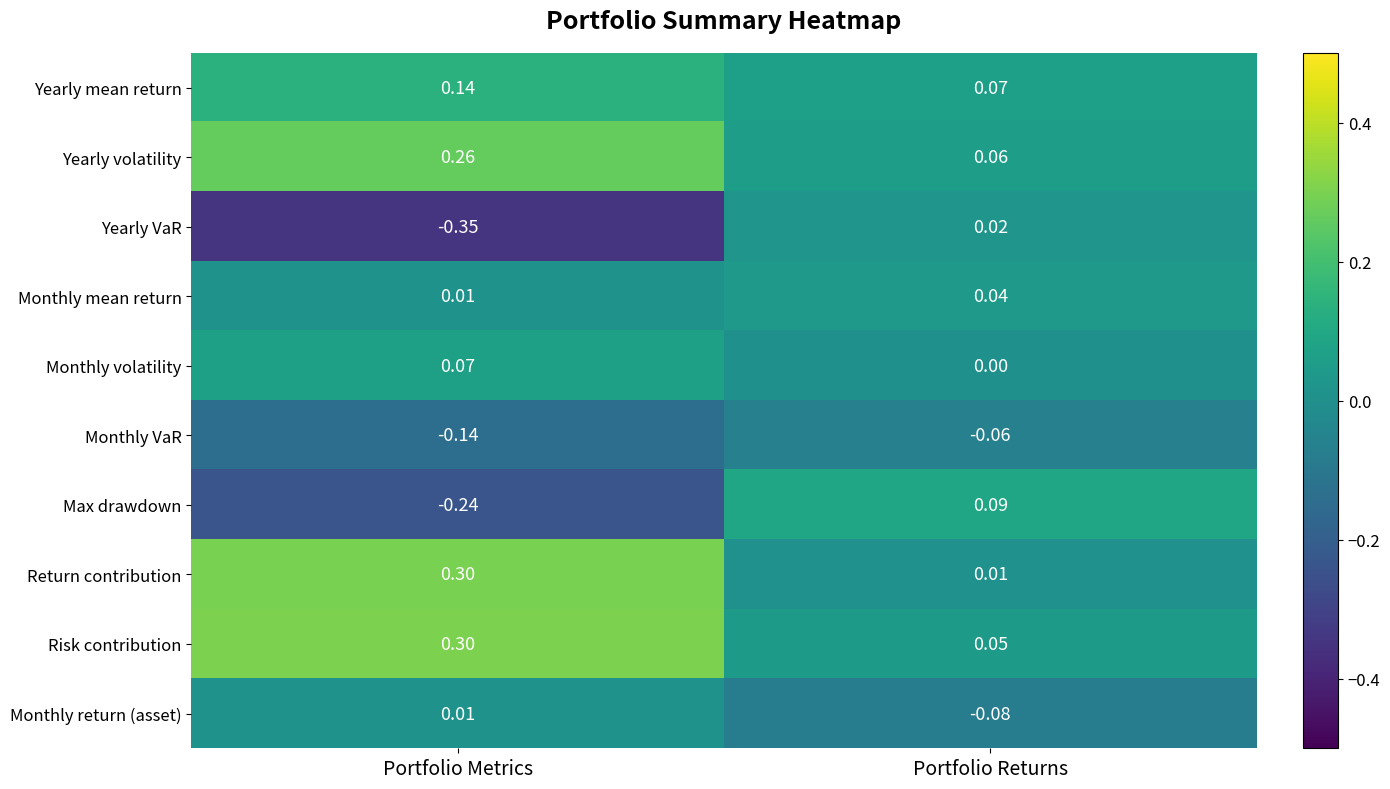

Which series has the largest range (max minus min)?

Yearly VaR